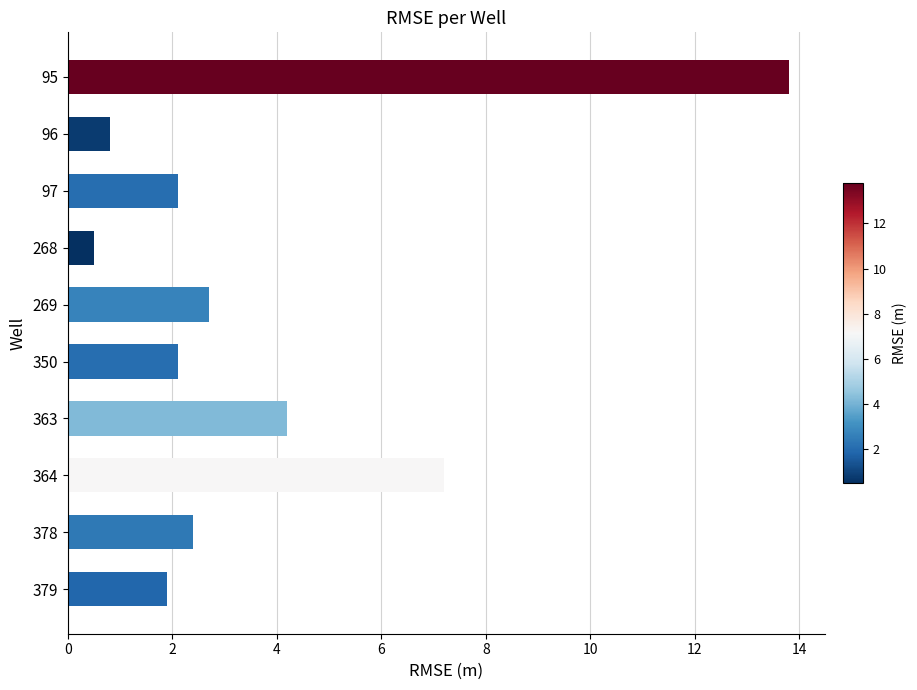

Between 364 and 350, which is larger?

364